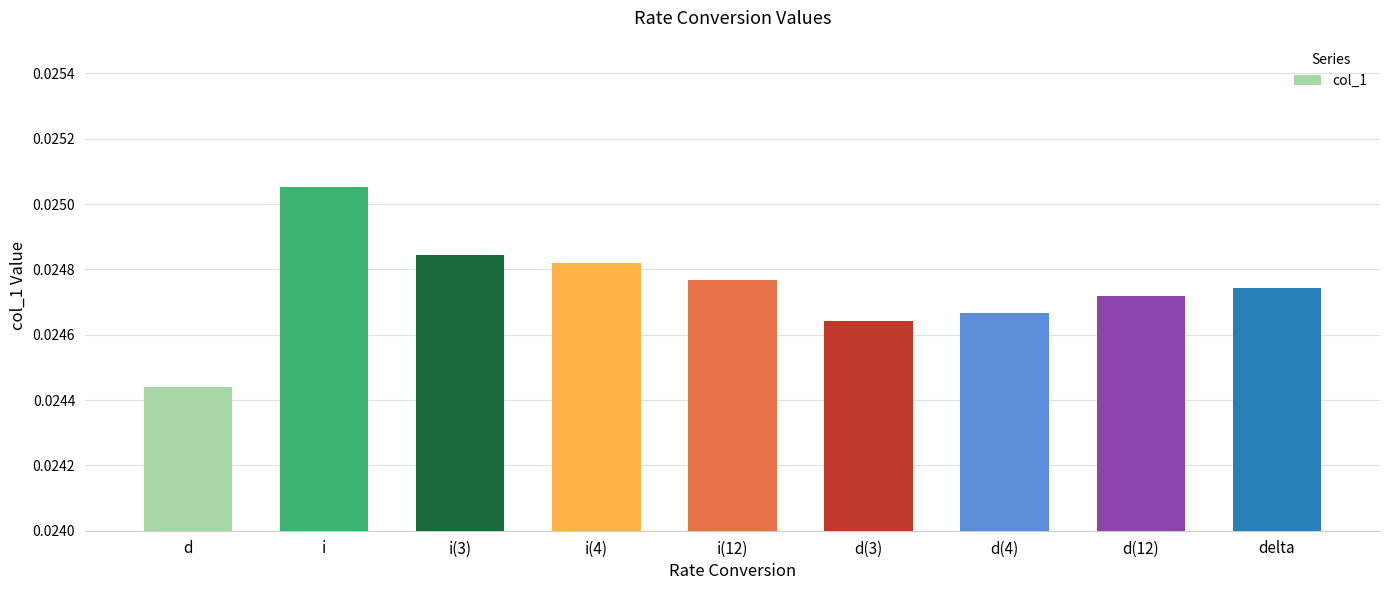

Rank the categories by value from lowest to highest.

d, d(3), d(4), d(12), delta, i(12), i(4), i(3), i